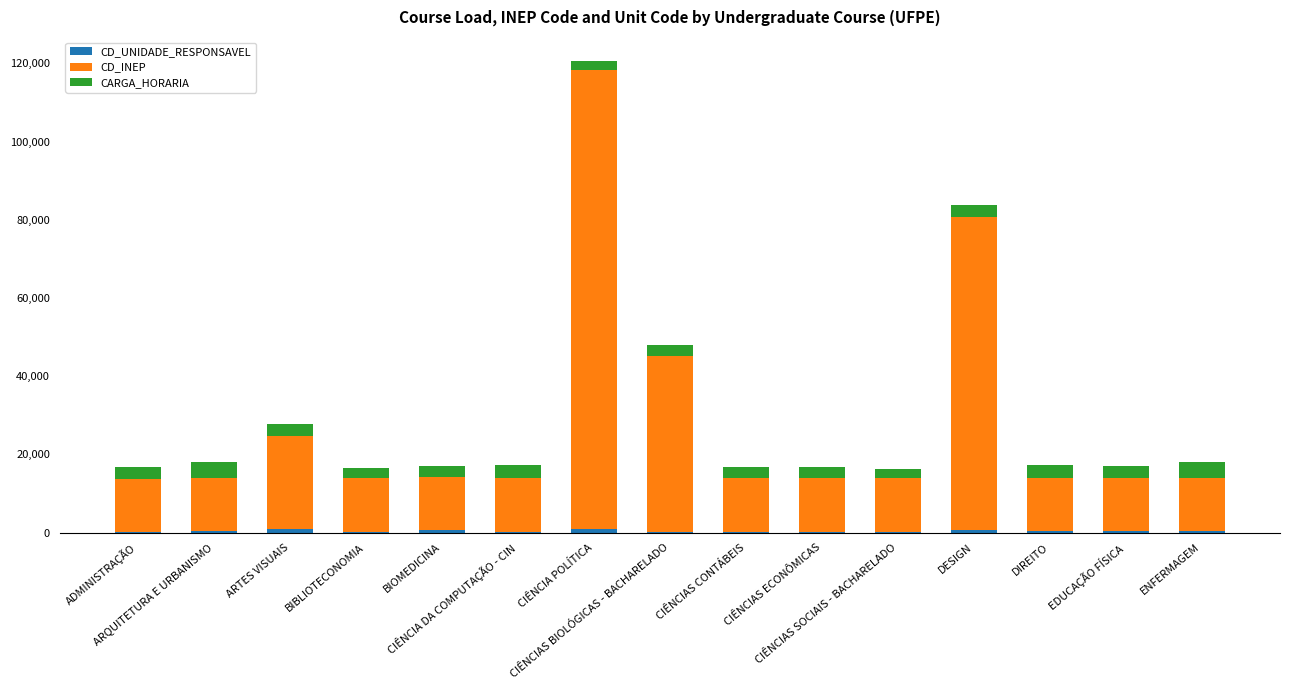

Does the chart contain stacked bars?

Yes